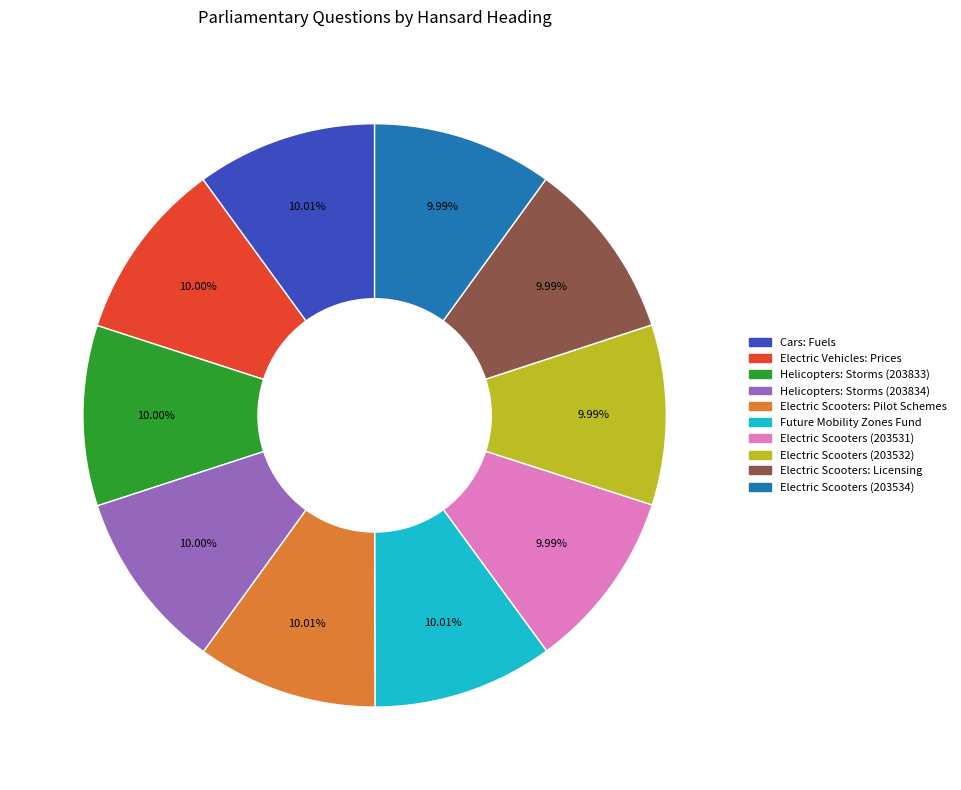

What is the ratio of the value at Electric Vehicles: Prices to the value at Electric Scooters: Pilot Schemes?

1.0